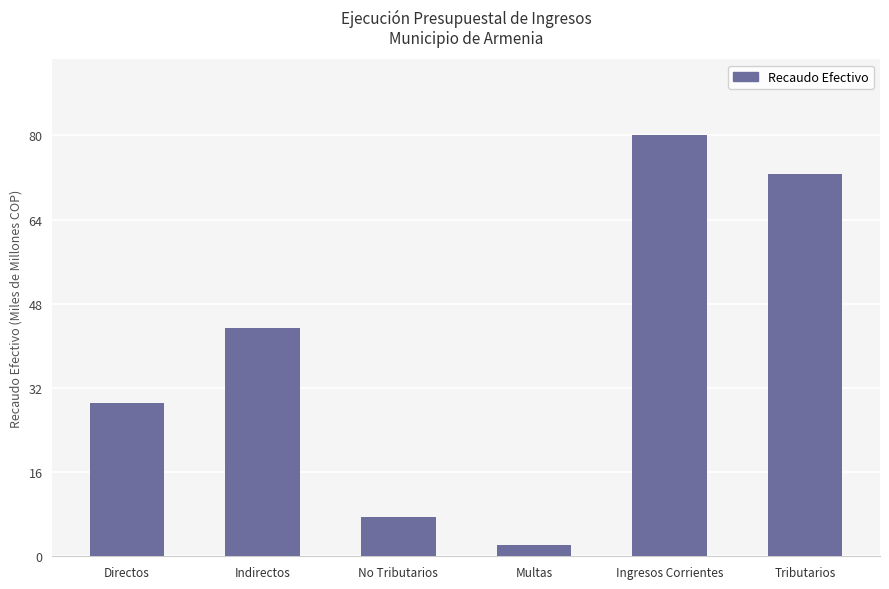

List the labels in order of value, smallest first.

Multas, No Tributarios, Directos, Indirectos, Tributarios, Ingresos Corrientes